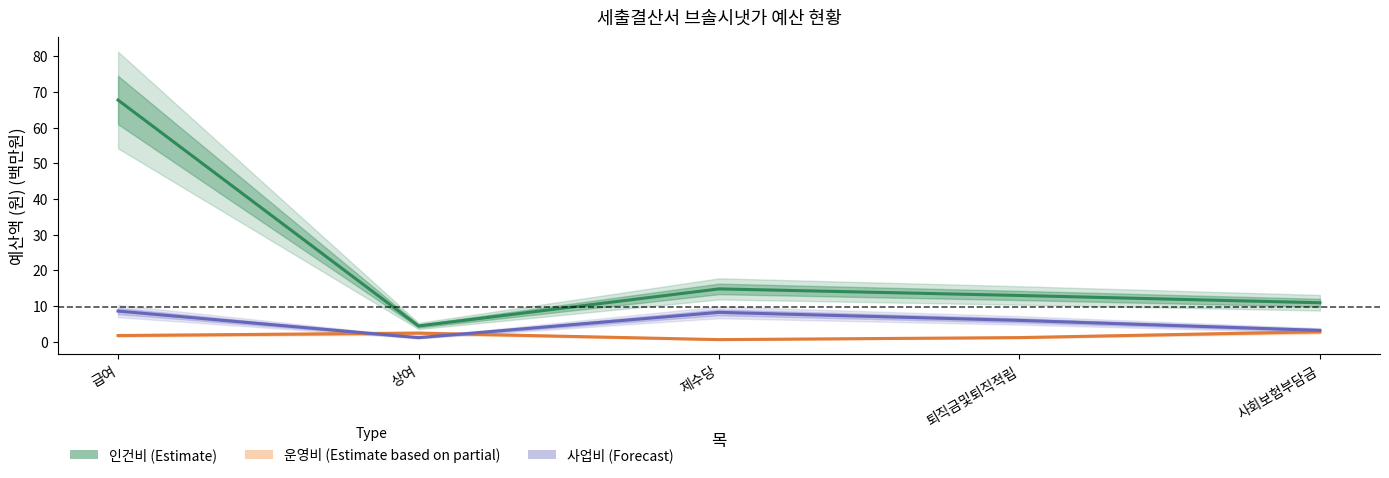

How many lines are shown in the chart?

3